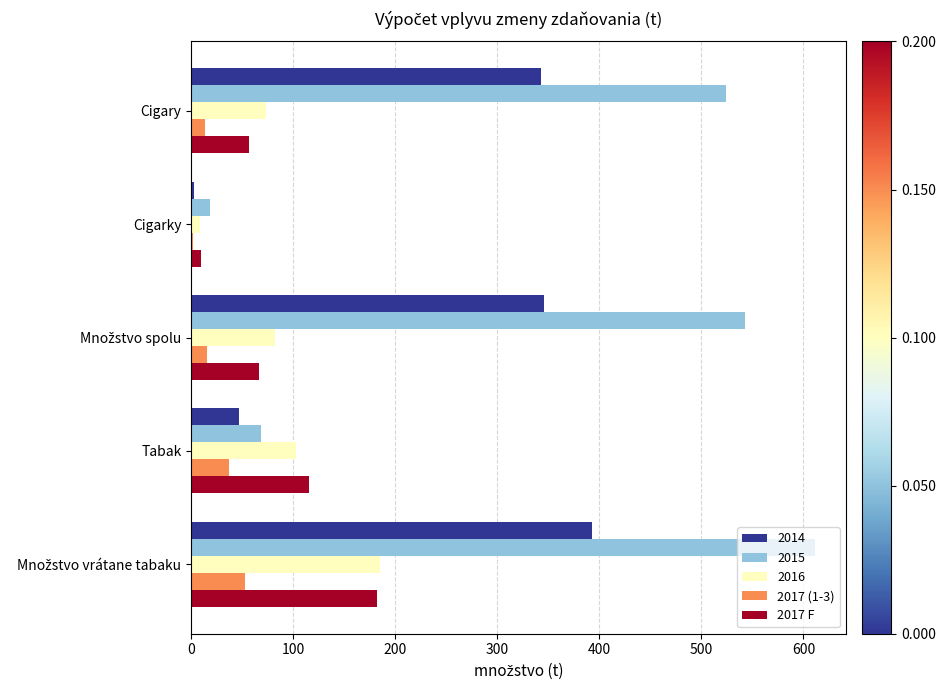

Which series has the largest total across all categories?

2015